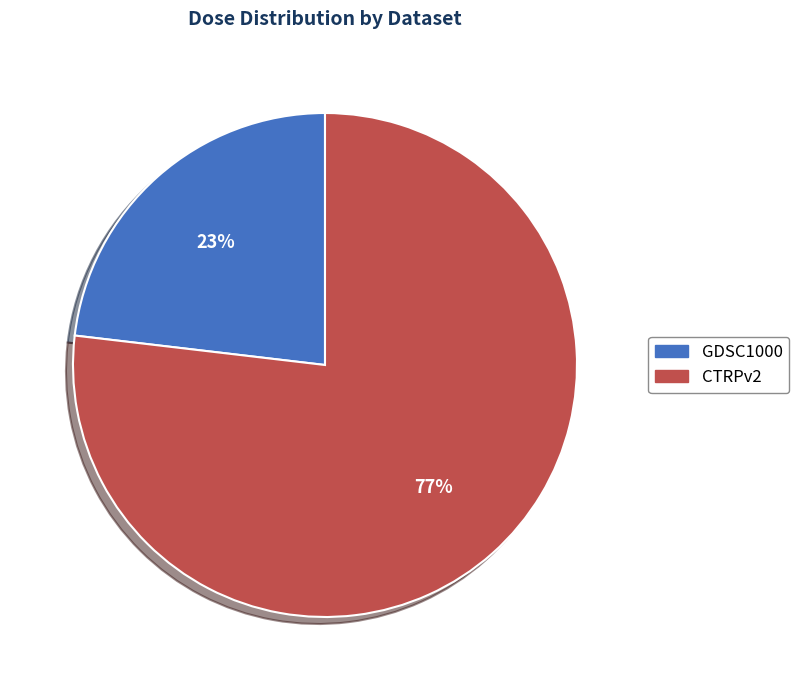

The CTRPv2 slice represents 77% of the pie. True or false?

True